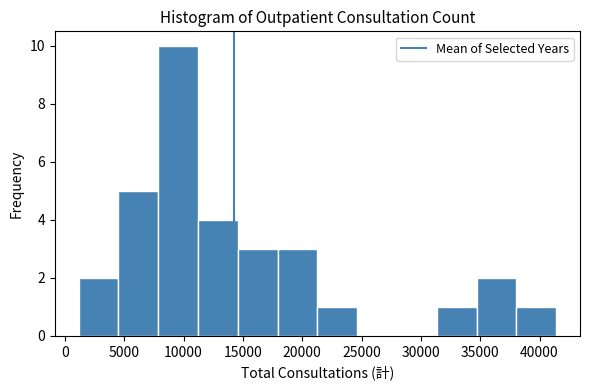

Reading left to right, list every bar in this chart as the range it spans on the x-axis followed by its height. Neither the bar edges nor the heights are printed on the chart, so give them approximately, as read against the axes.

1000 to 4500: 2
4500 to 8000: 5
8000 to 11000: 10
11000 to 14500: 4
14500 to 18000: 3
18000 to 21500: 3
21500 to 24500: 1
24500 to 28000: 0
28000 to 31500: 0
31500 to 34500: 1
34500 to 38000: 2
38000 to 41500: 1